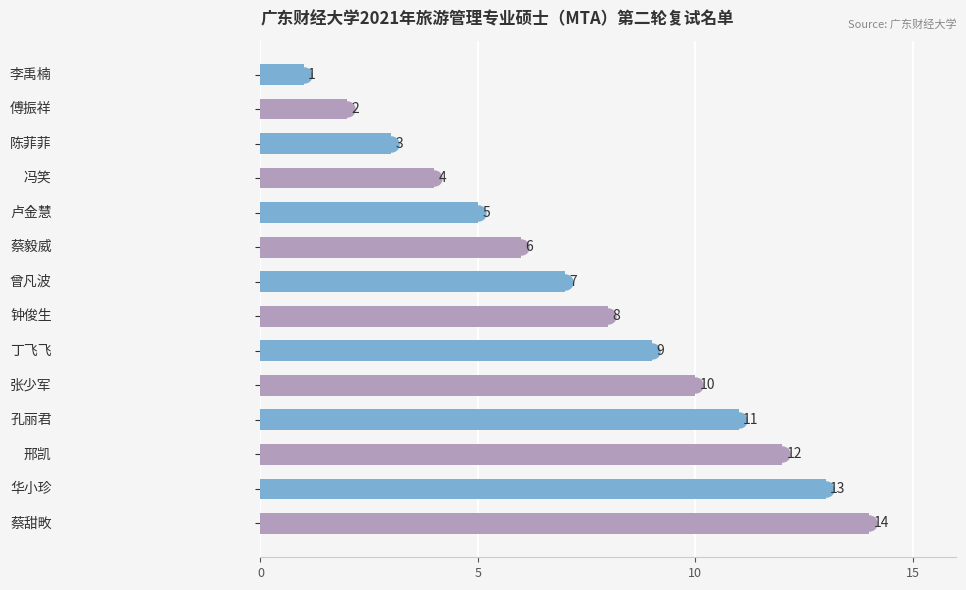

What is the average value?

8